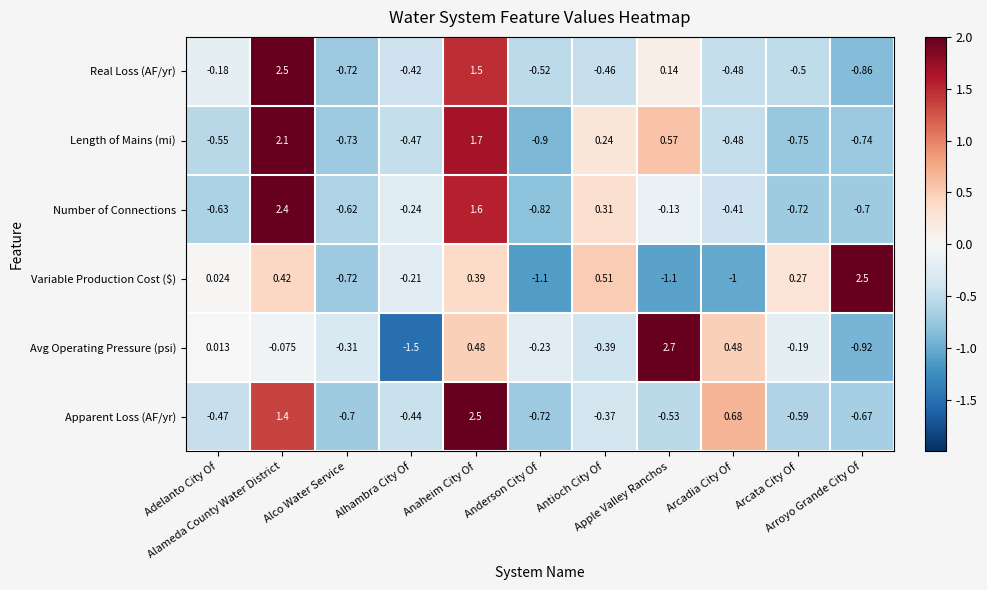

Which series has the largest range (max minus min)?

Avg Operating Pressure (psi)